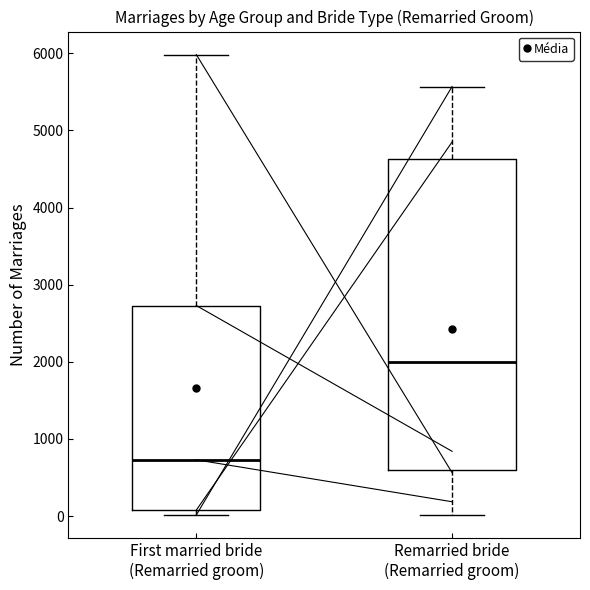

Which box's median line is the lowest?

First married bride (Remarried groom)